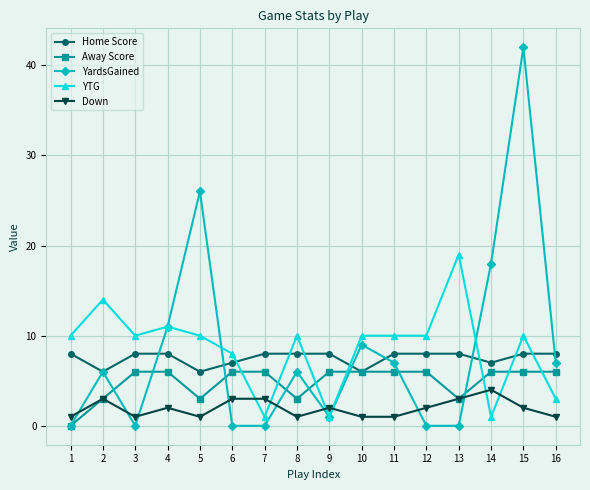

What is the value of the YardsGained point at the 11th from the left?

7